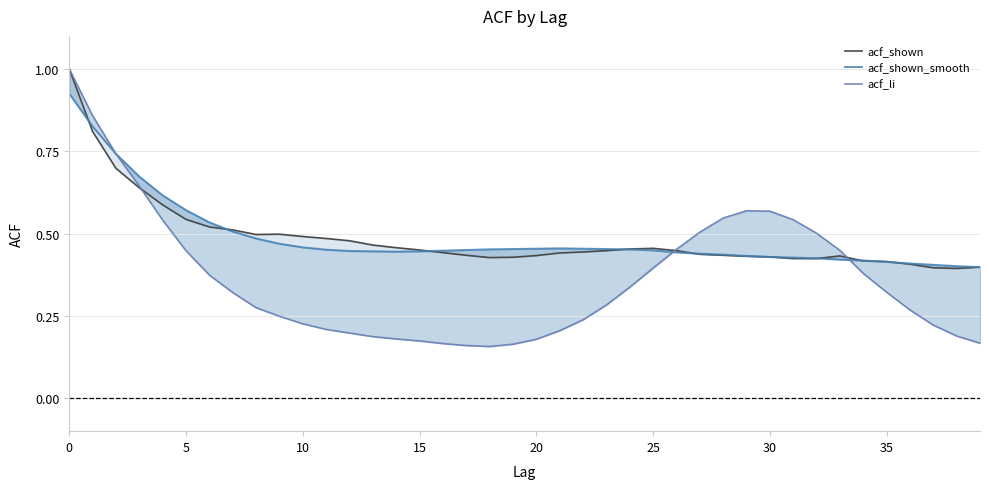

Which series has the largest range (max minus min)?

acf_li